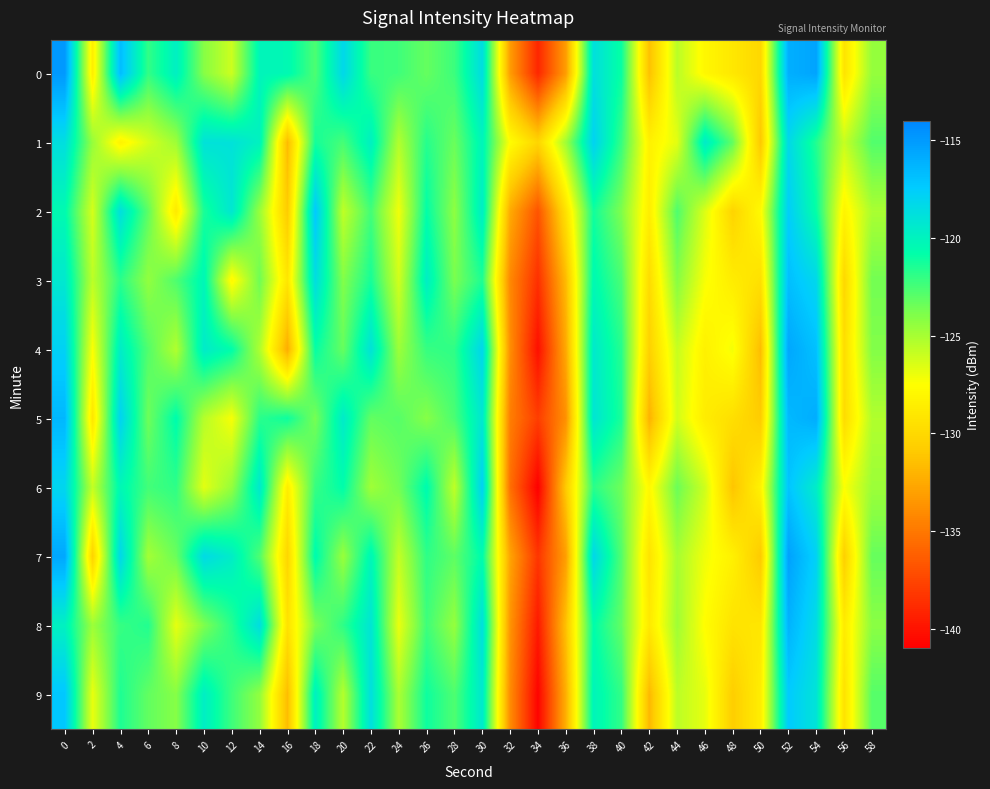

Which series has the widest spread of values?

4